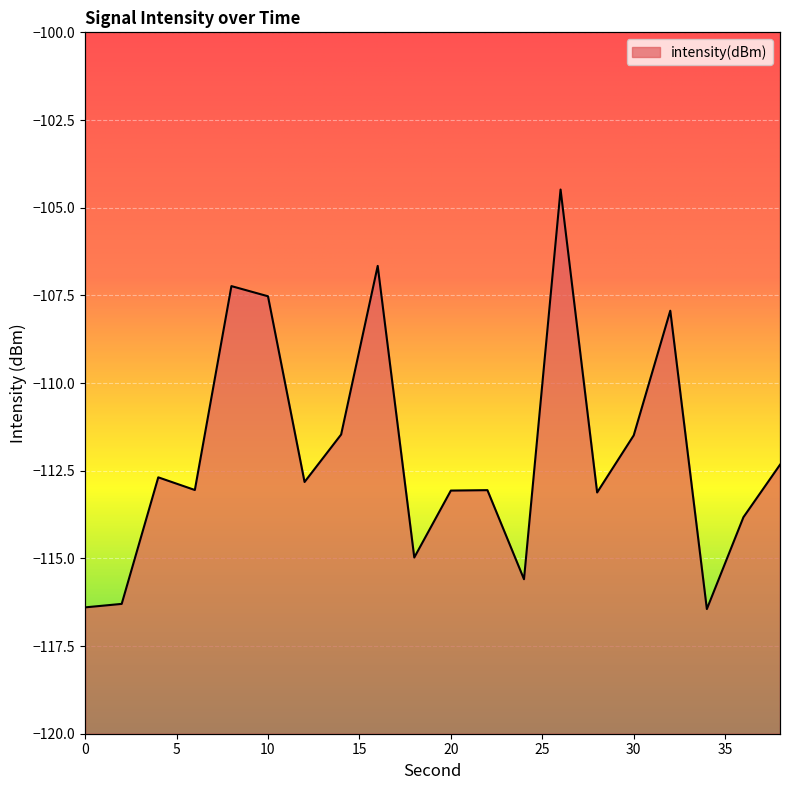

How many lines are shown in the chart?

1